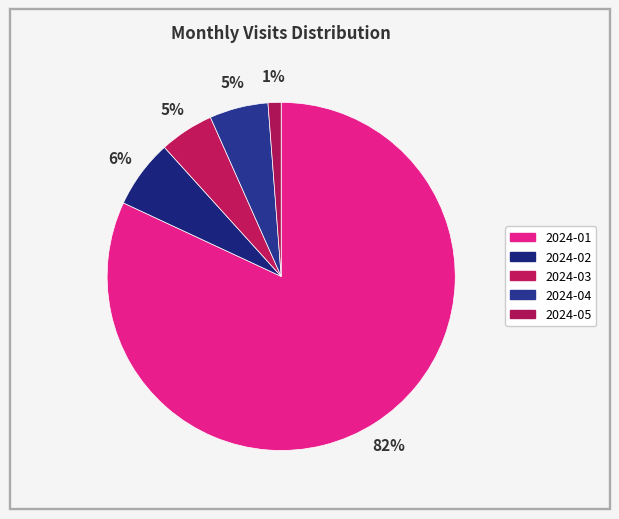

True or false: 2024-03 accounts for 5% of the total.

True